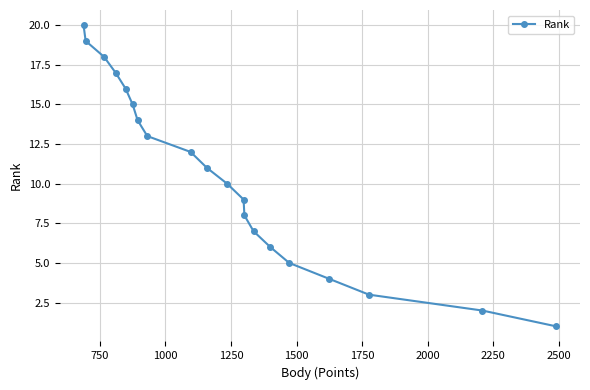

What is the average value?

10